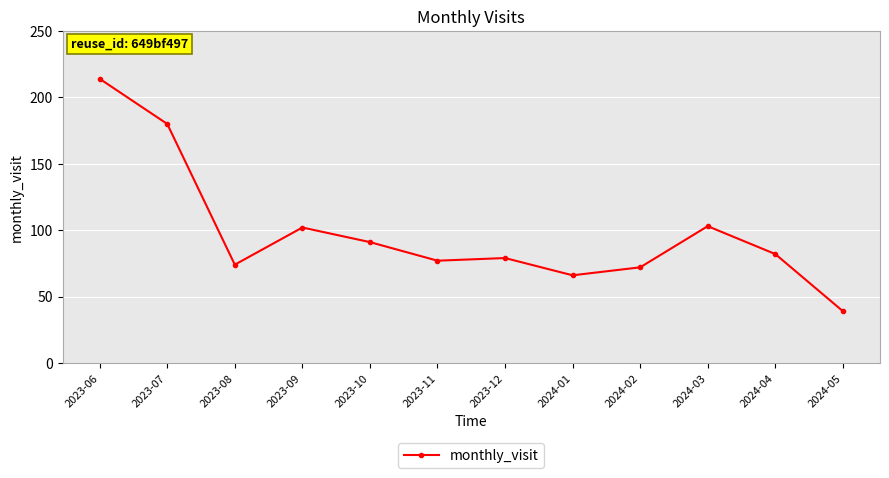

What is the label of the 2nd point from the right?

2024-04